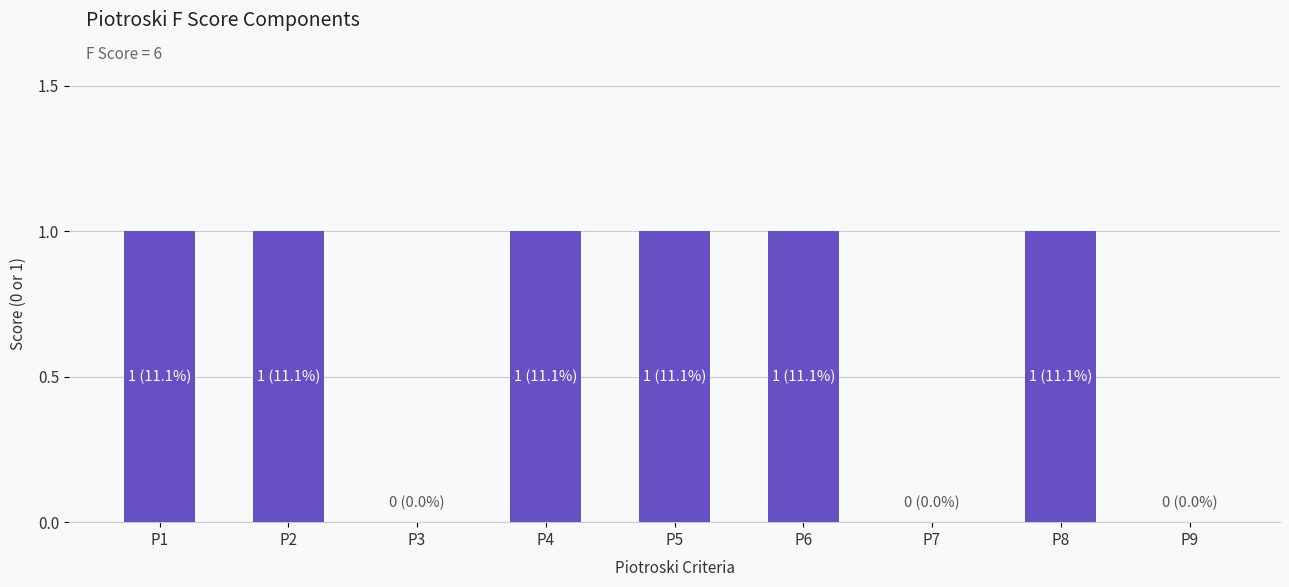

Between P3 and P2, which is larger?

P2